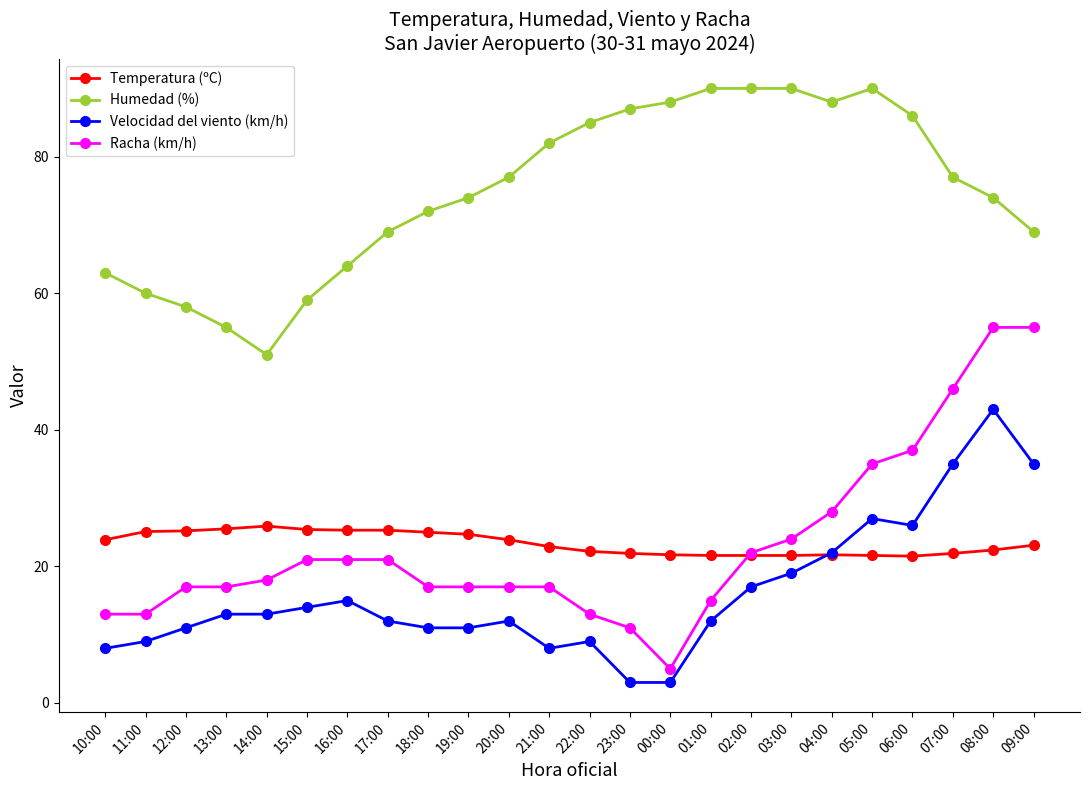

What is the label of the 20th point from the left?

05:00